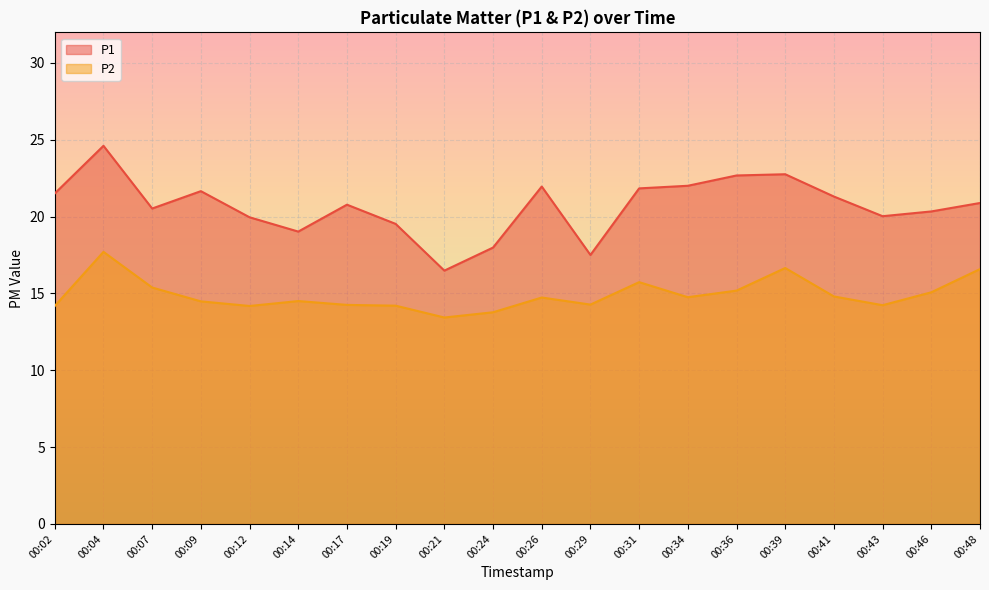

The value of P2 at 00:02 is 3.7. True or false?

False